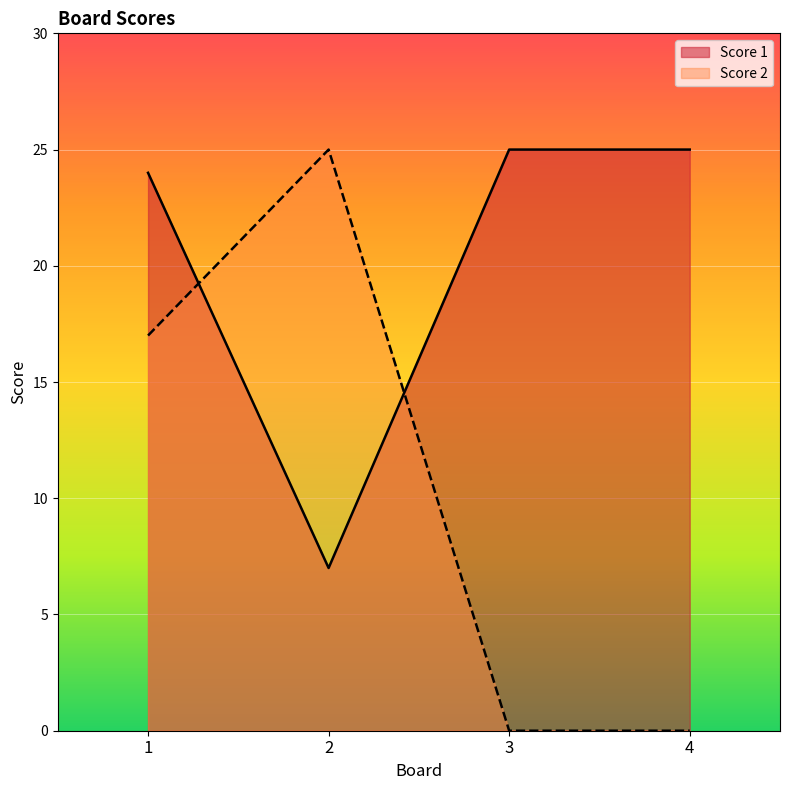

List the series in order of their overall mean, highest first.

Score 1, Score 2